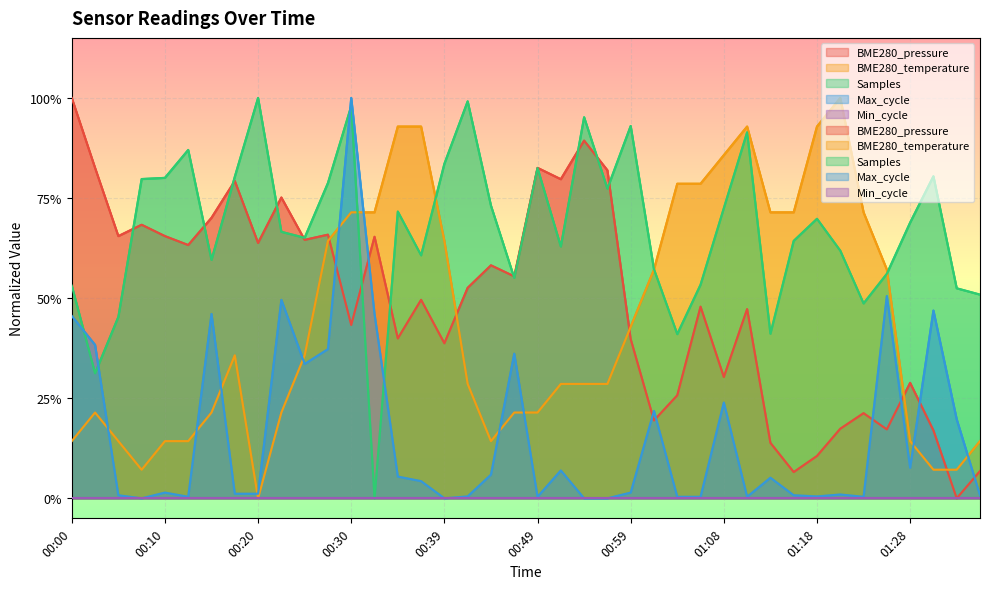

What is the difference between the maximum and second lowest values in the Max_cycle series?

1.0